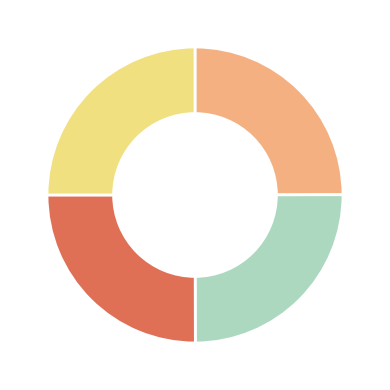

Is there any slice that represents more than half of the pie?

No